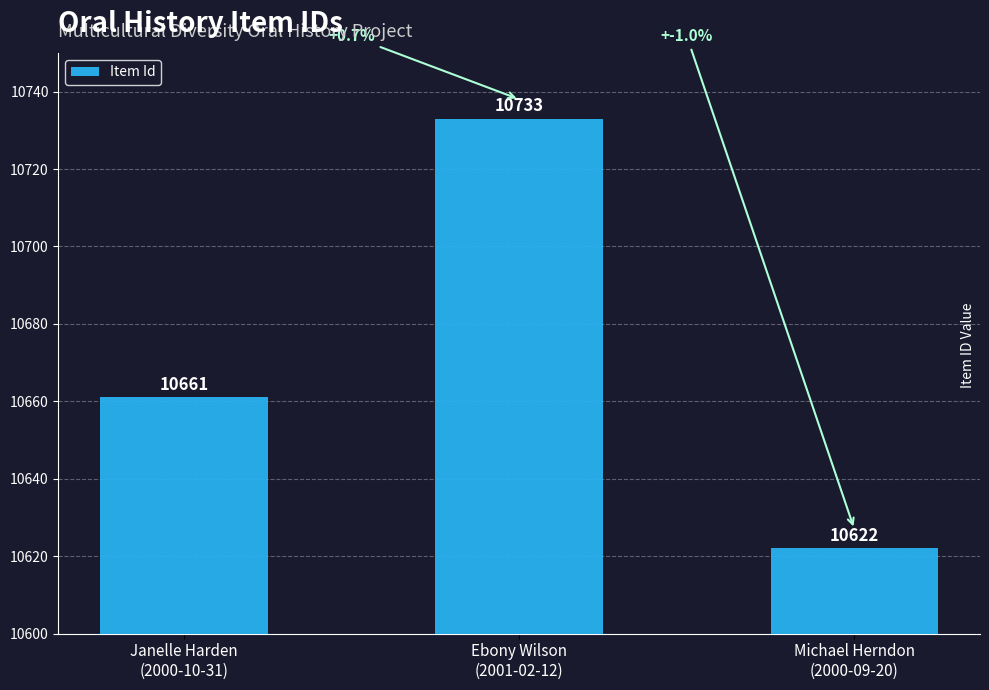

What is the value of the 1st bar from the left?

10661